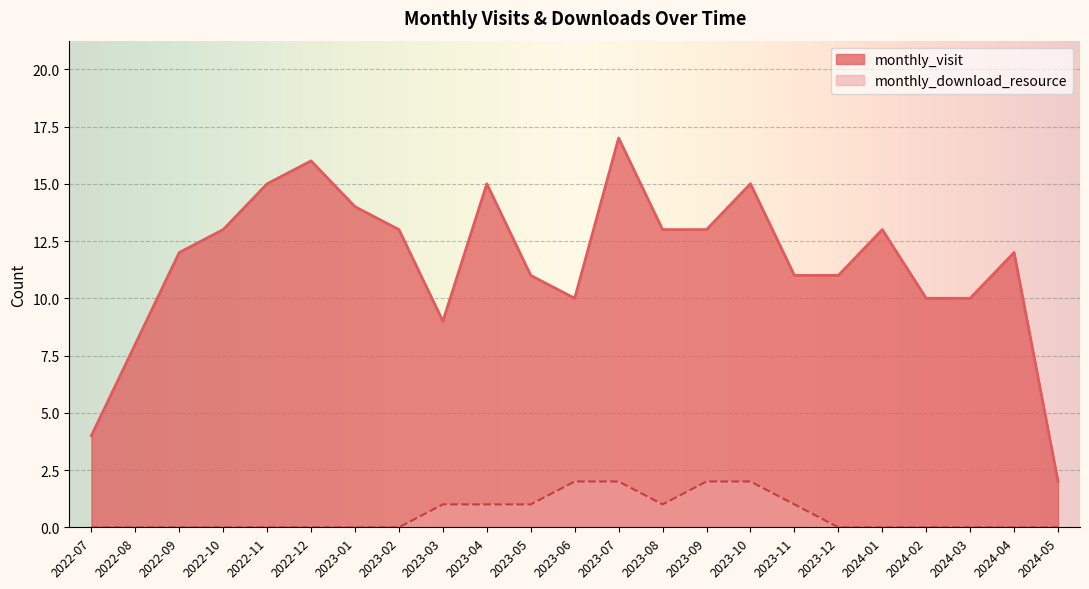

At which label does monthly_visit first exceed 12?

2022-10